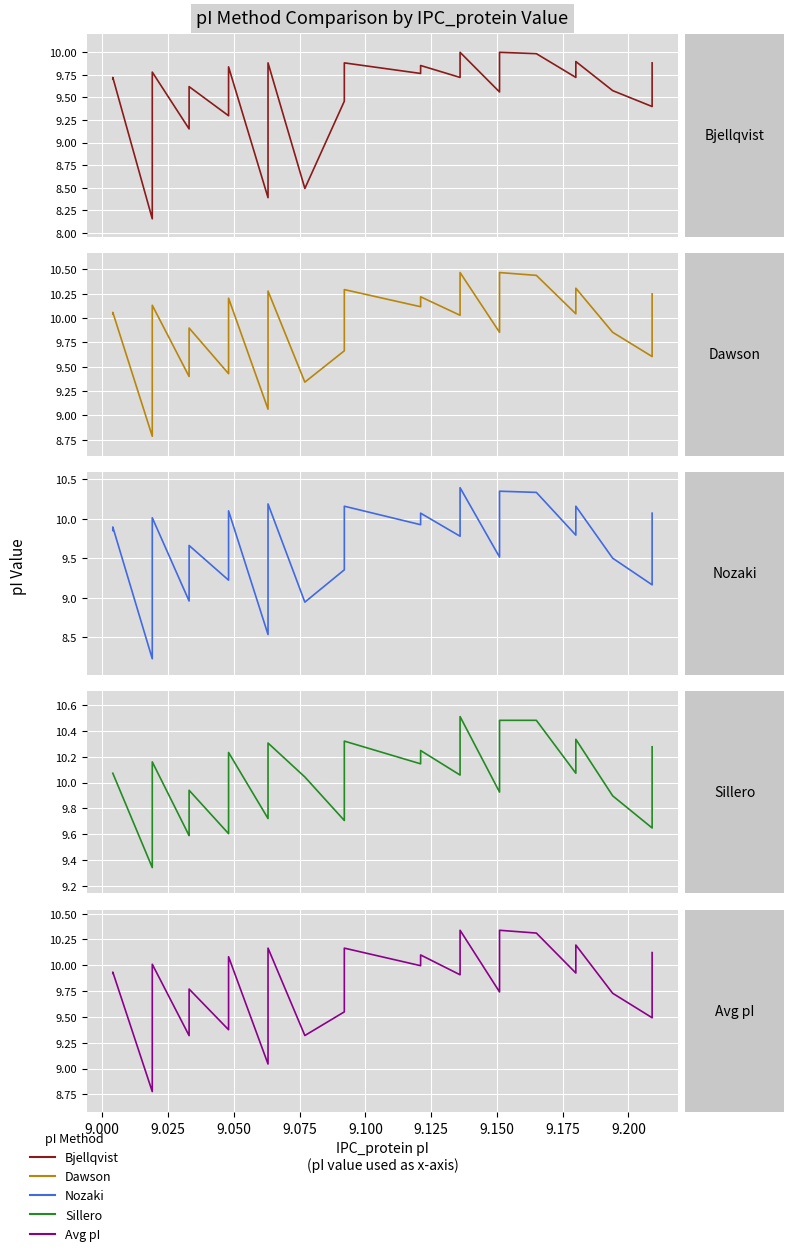

What is the highest value of the Nozaki series?

10.4